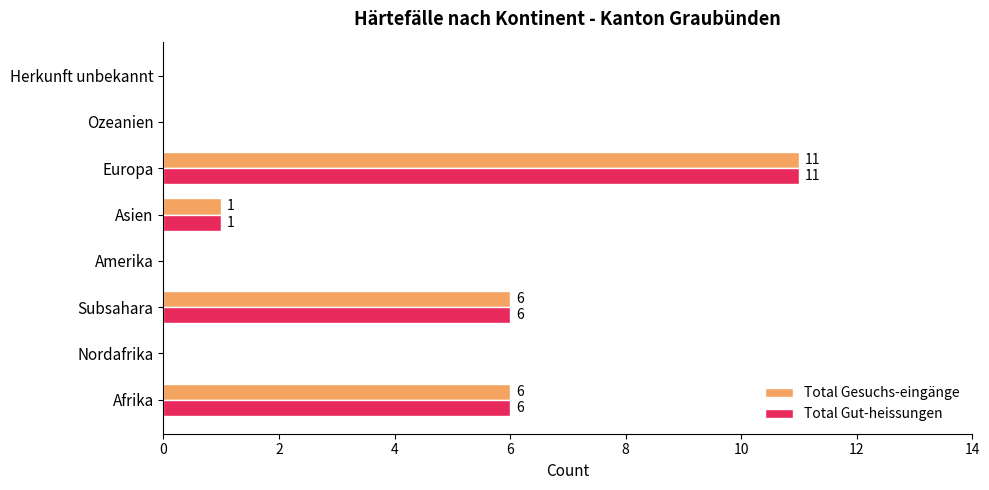

What is the greatest value displayed?

11